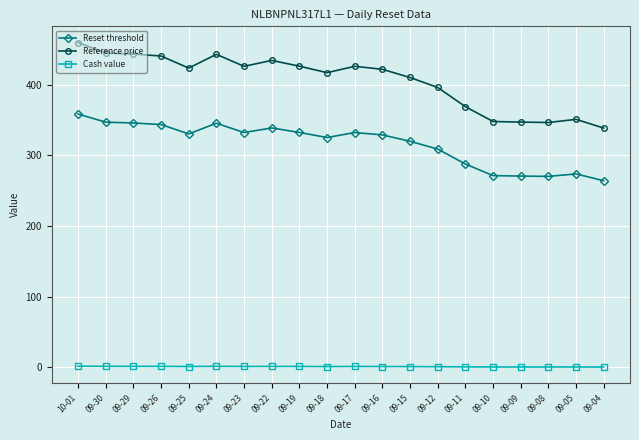

Is this an area chart (filled region under the line)?

No